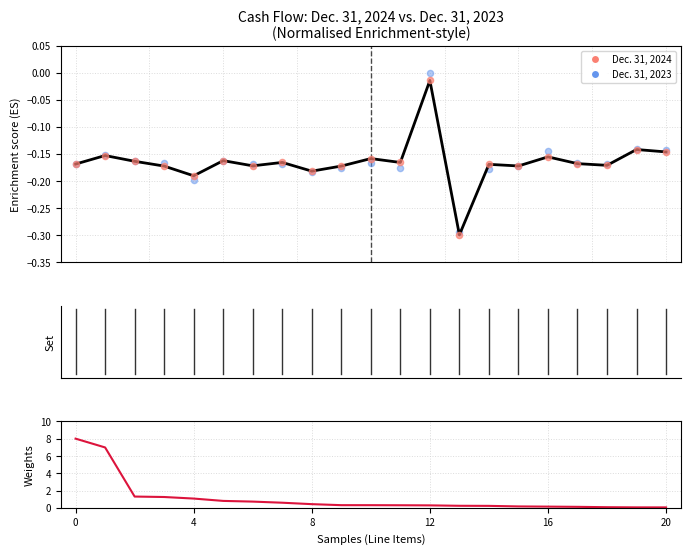

Which series has the largest total across all categories?

Weights (|Dec 2024|)